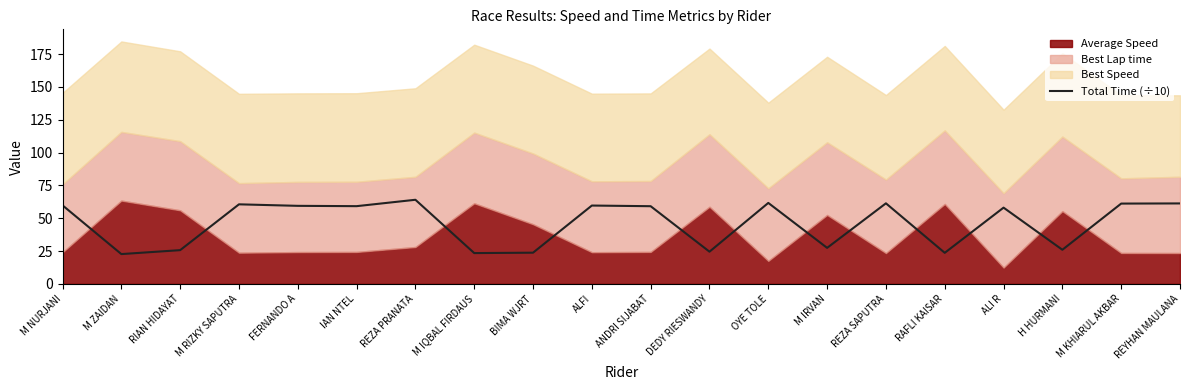

What is the label of the 17th point from the right?

M RIZKY SAPUTRA